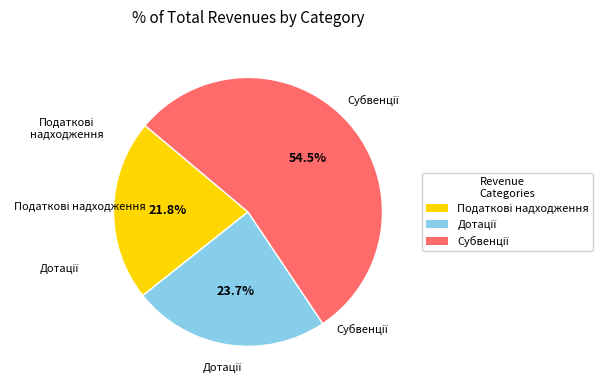

Does any single category account for the majority?

Yes